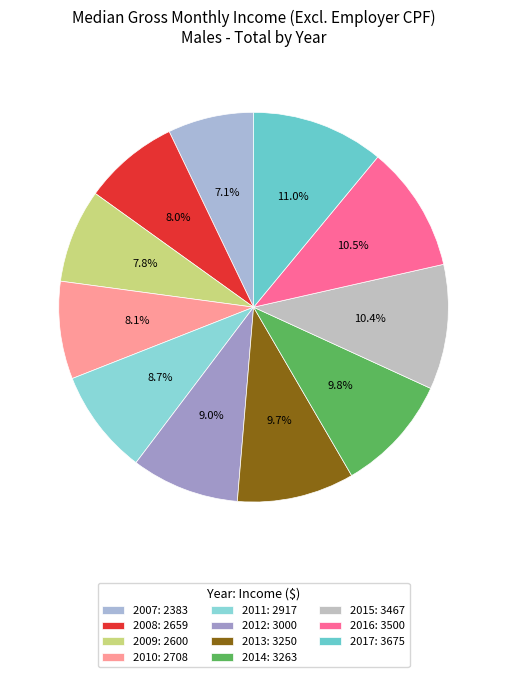

Approximately how many times larger is the value at 2013 compared to 2017?

0.9